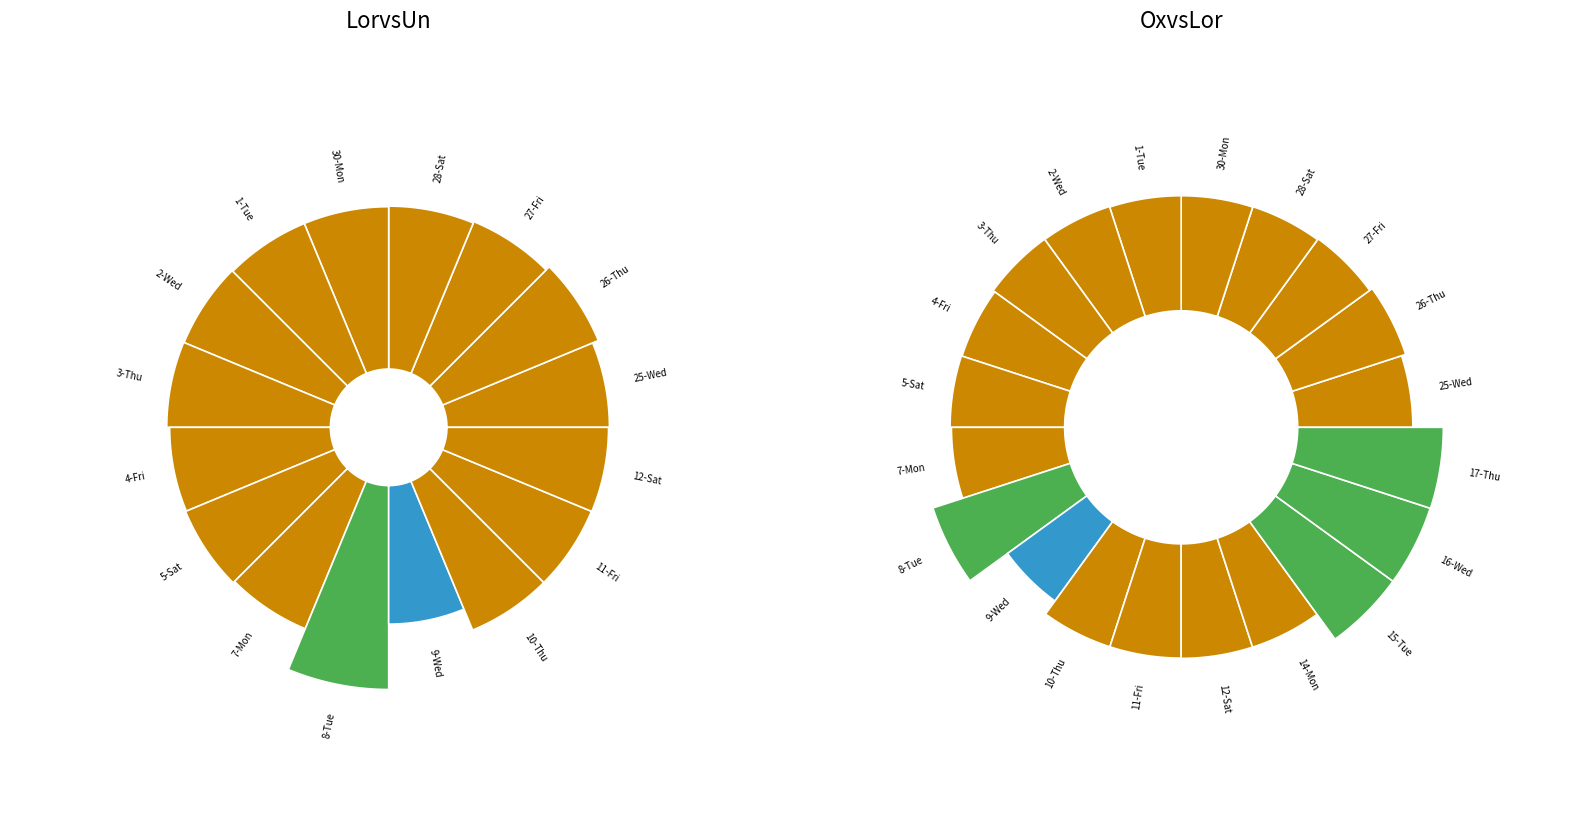

Is there any slice that represents more than half of the pie?

No